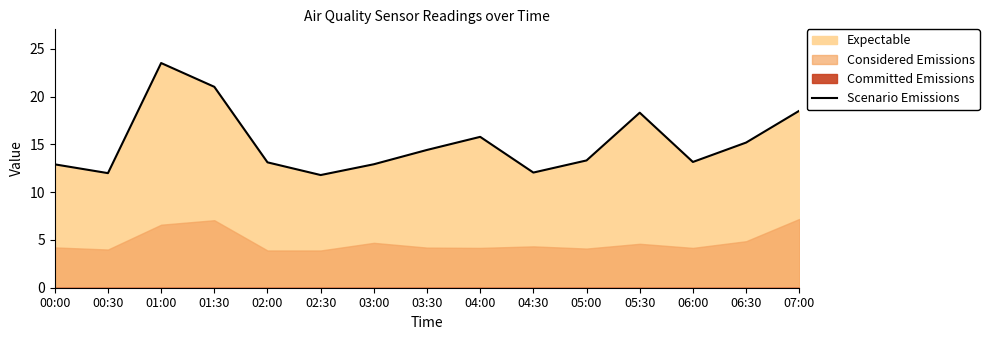

Which has a higher value, 01:00 or 00:00?

01:00